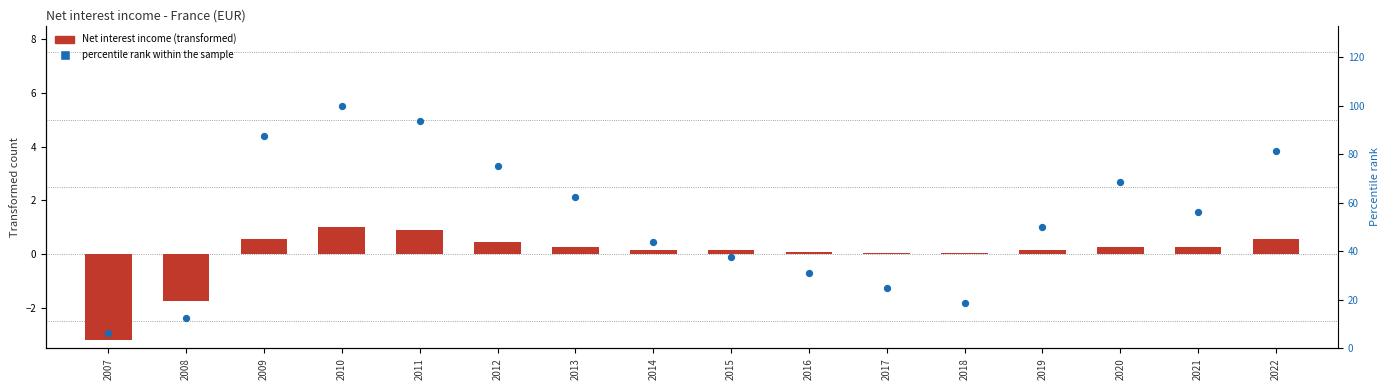

At which category is the sum across all series the highest?

2010